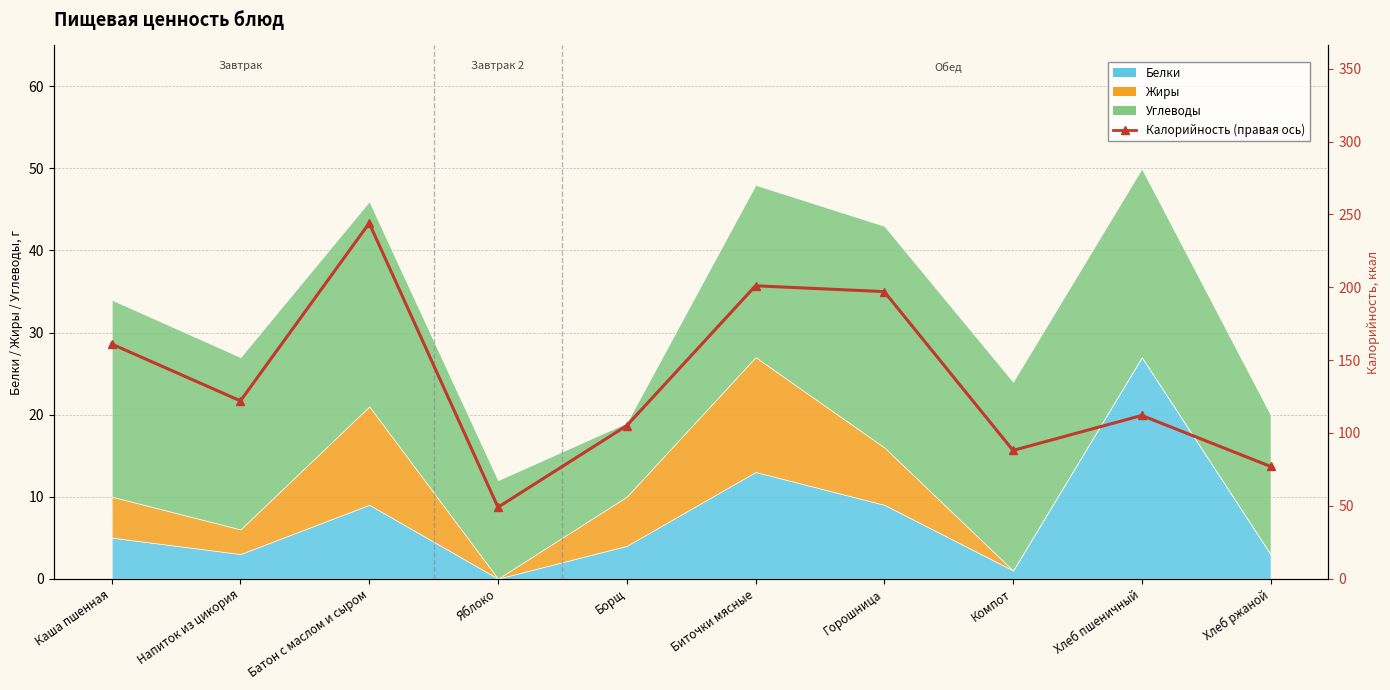

List the labels in order of value, largest first.

Батон с маслом и сыром, Биточки мясные, Горошница, Каша пшенная, Напиток из цикория, Хлеб пшеничный, Борщ, Компот, Хлеб ржаной, Яблоко